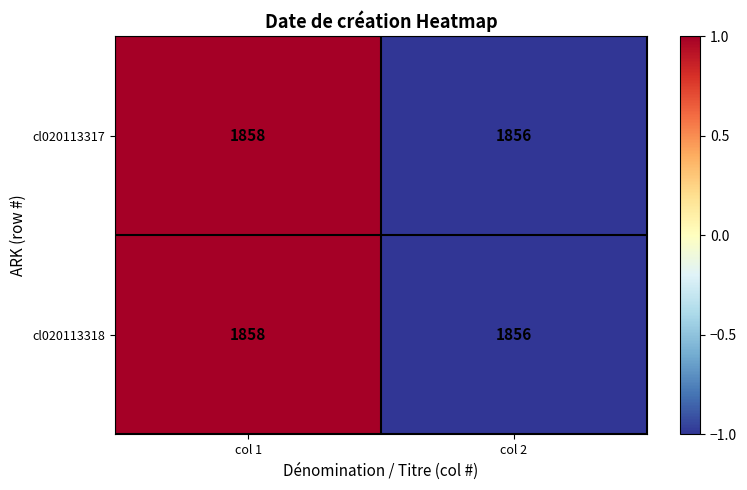

Is the value of cl020113318 at col 1 greater than the value of cl020113317 at col 2?

Yes